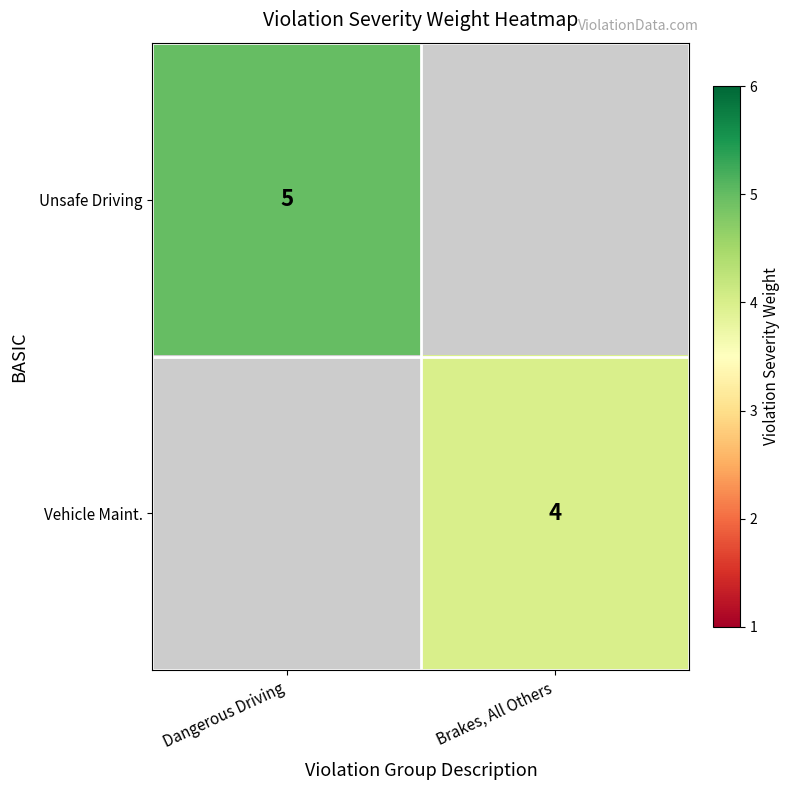

The value of Vehicle Maint. at Brakes, All Others is 4. True or false?

True